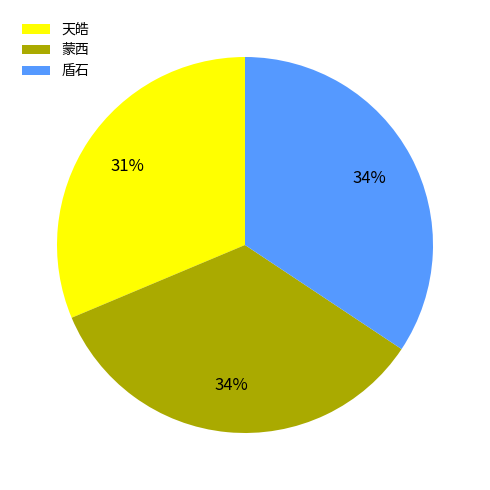

Does any single category account for the majority?

No